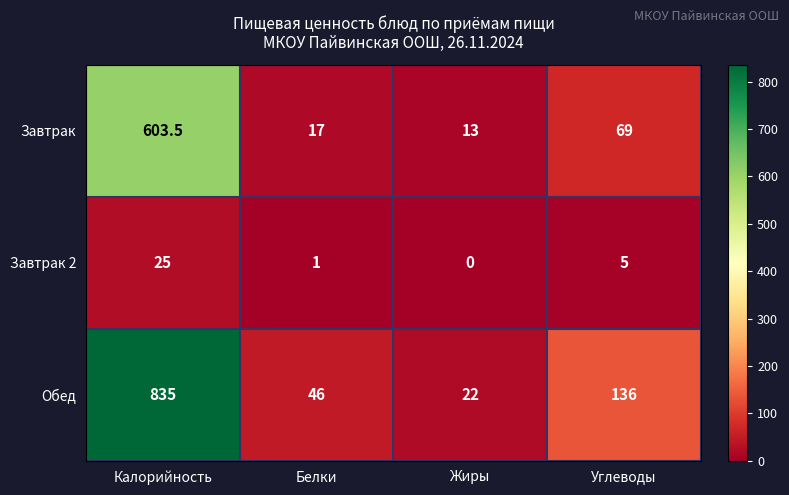

The value of Завтрак 2 at Калорийность is 25.0. True or false?

True